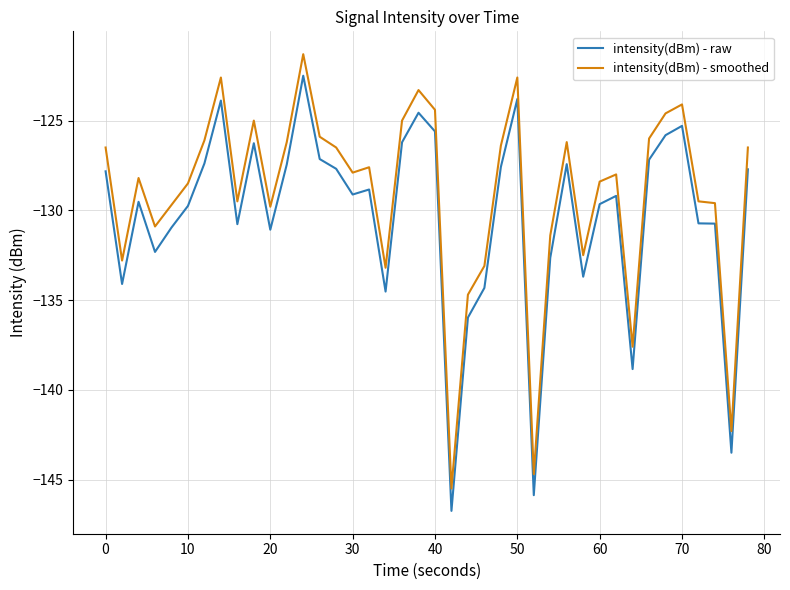

True or false: intensity(dBm) - raw and intensity(dBm) - smoothed intersect in this chart.

False